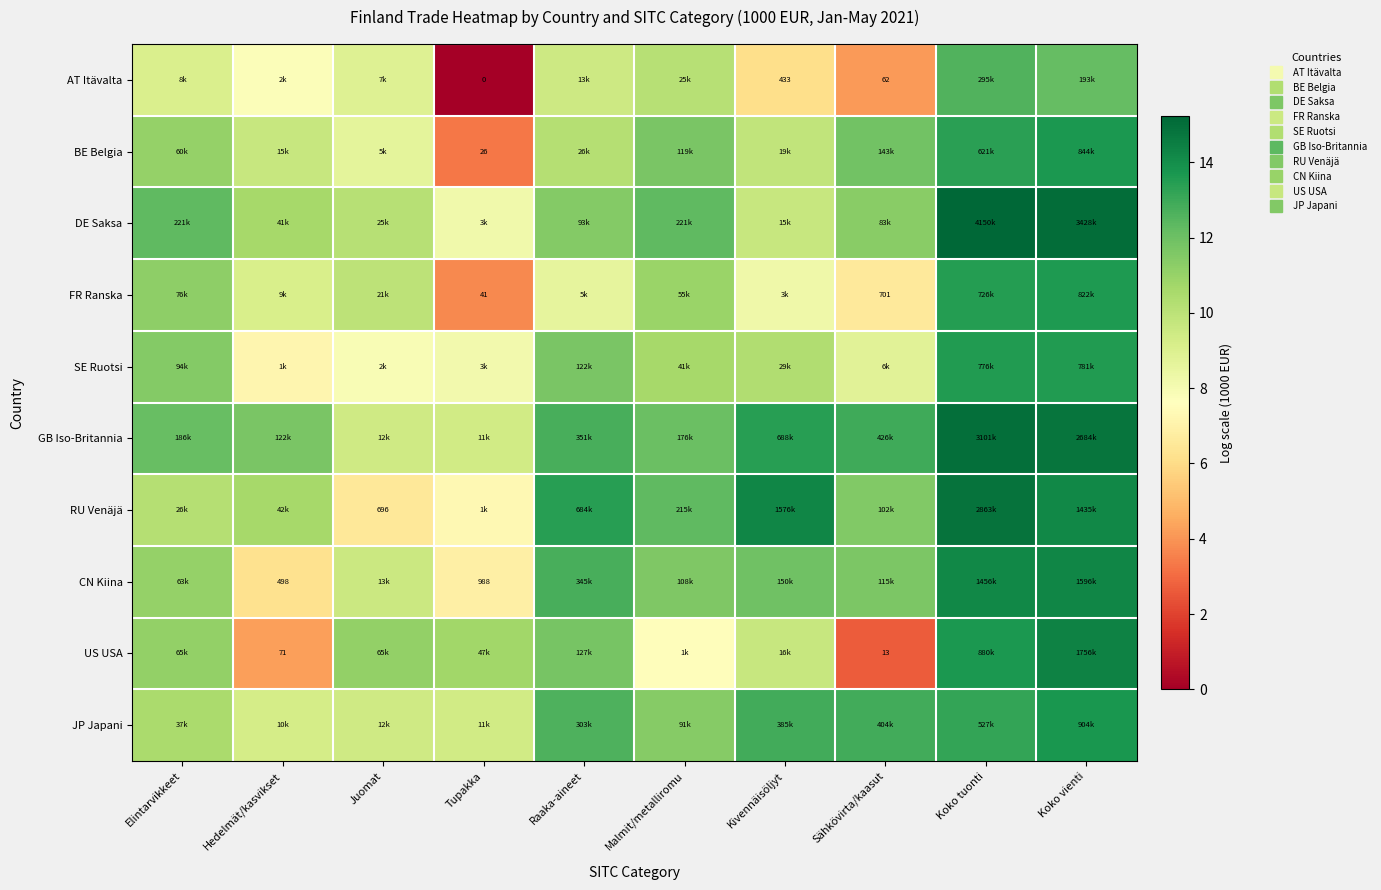

Where does the CN Kiina series first go above 11?

Elintarvikkeet